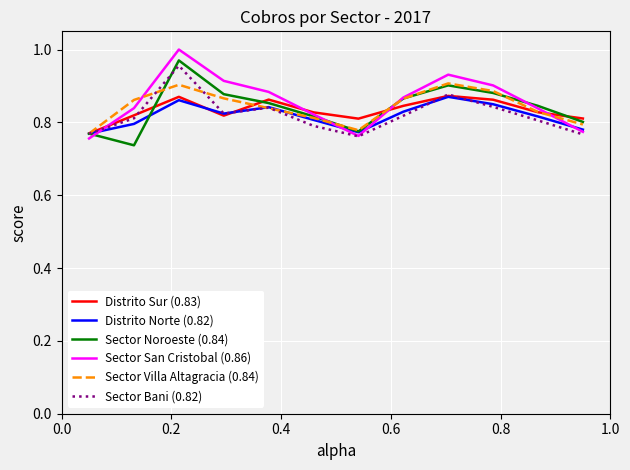

What is the average value of the Sector Villa Altagracia (0.84) series?

0.8